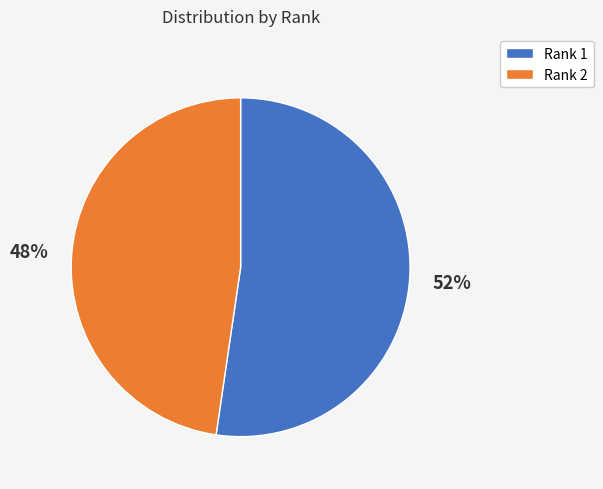

To the nearest percent, what portion does Rank 1 represent?

52%